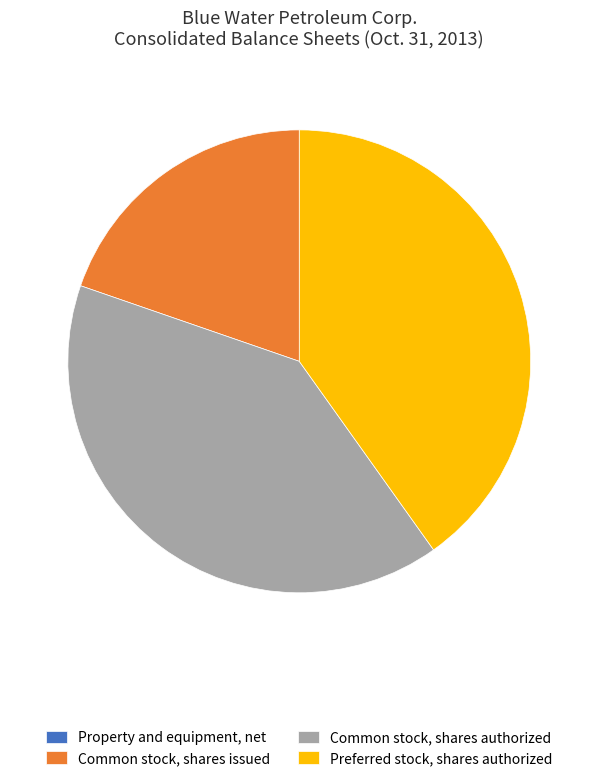

Is there a majority slice in this chart?

No